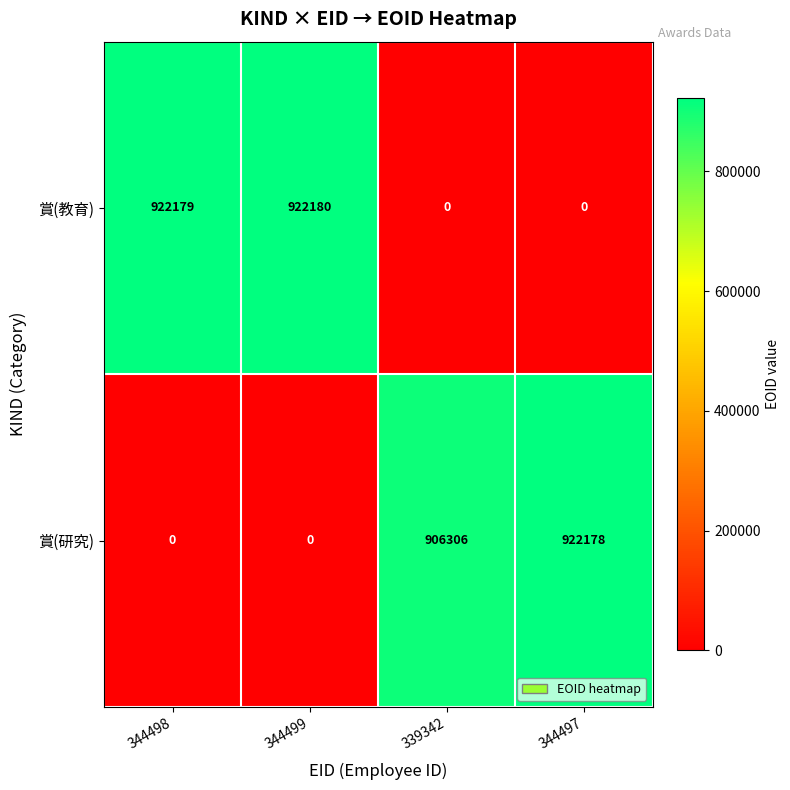

Which category has the highest value in the 賞(研究) series?

344497